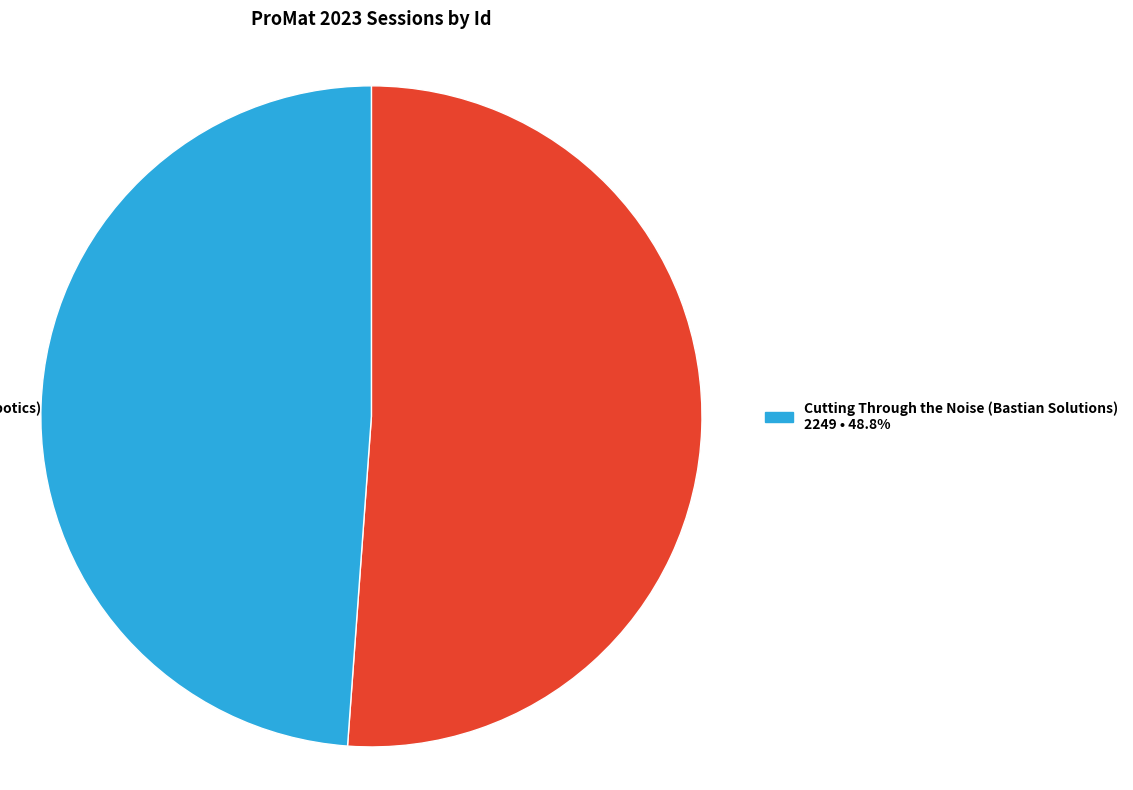

Is there any slice that represents more than half of the pie?

Yes